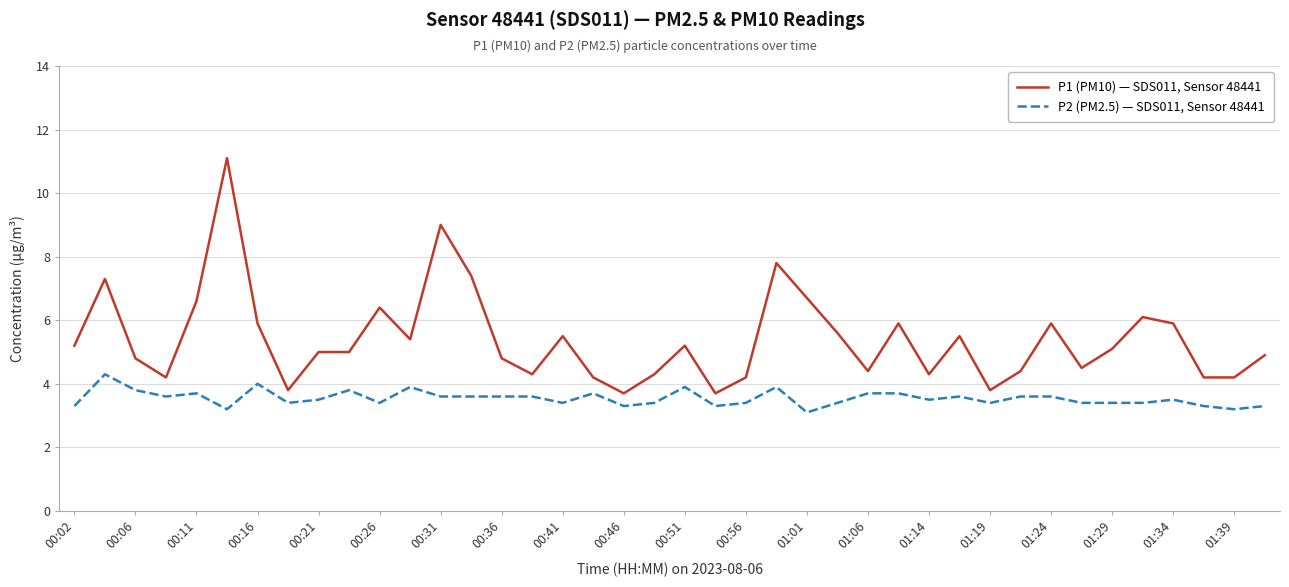

Which series has the largest total across all categories?

P1 (PM10) — SDS011, Sensor 48441